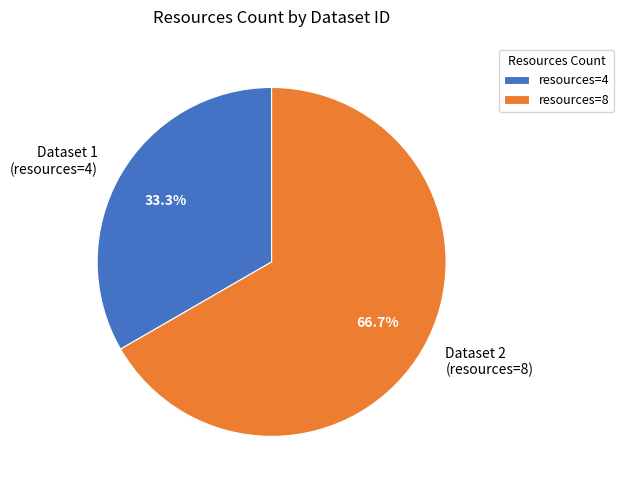

Between Dataset 2 (resources=8) and Dataset 1 (resources=4), which is larger?

Dataset 2 (resources=8)